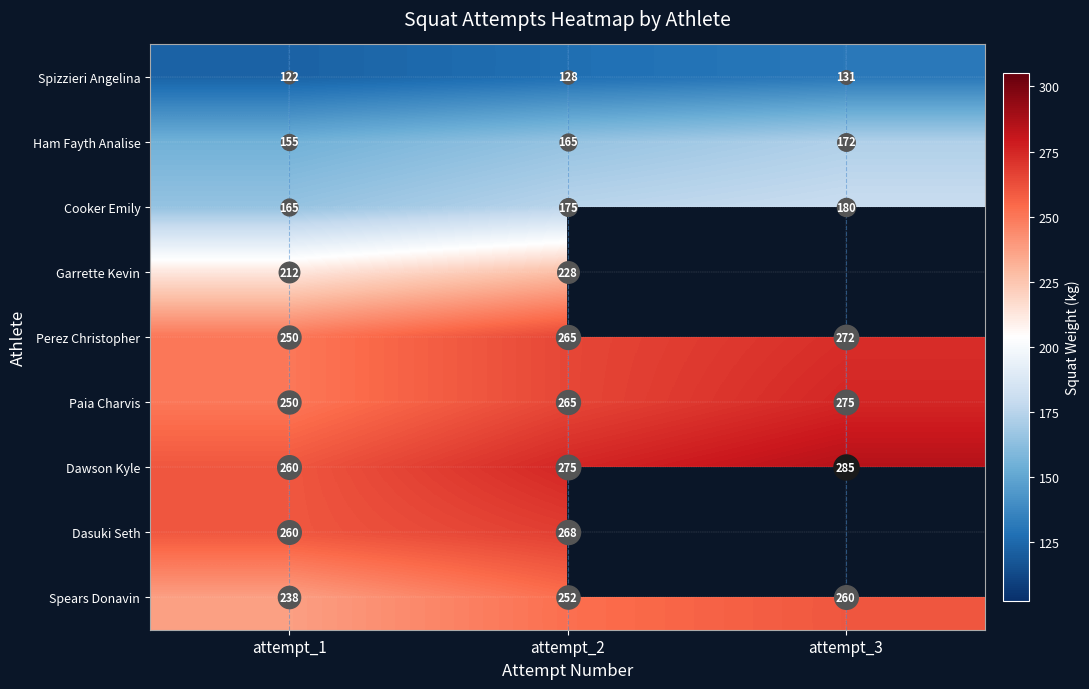

The Perez Christopher series shows 265.0 at attempt_2. True or false?

True